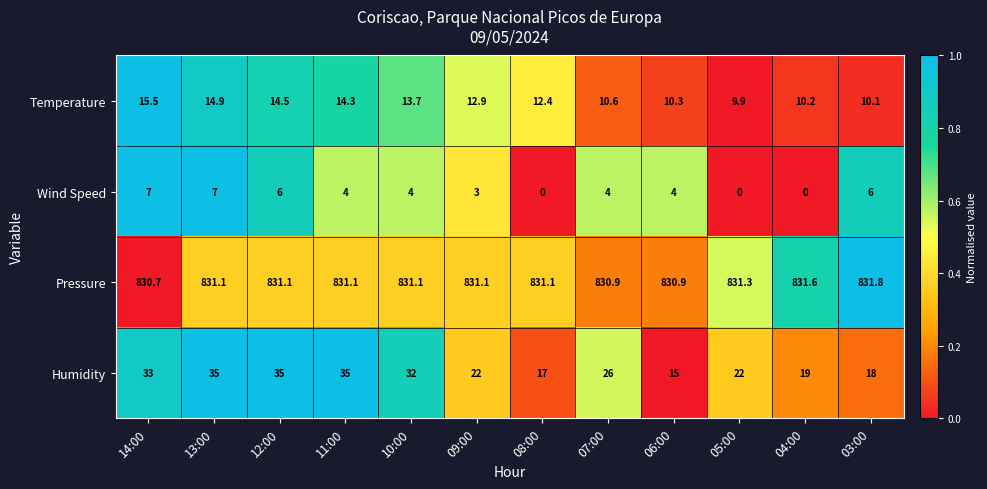

At 06:00, list the series in order from smallest to largest.

Wind Speed, Temperature, Humidity, Pressure